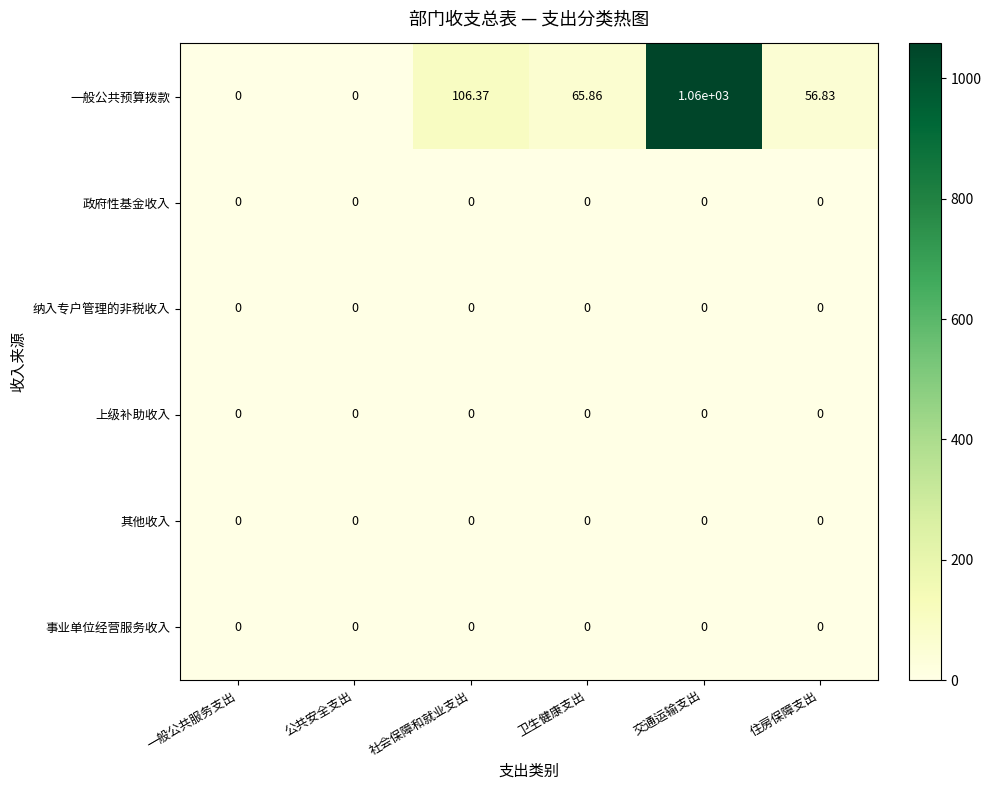

Which series has the largest range (max minus min)?

一般公共预算拨款